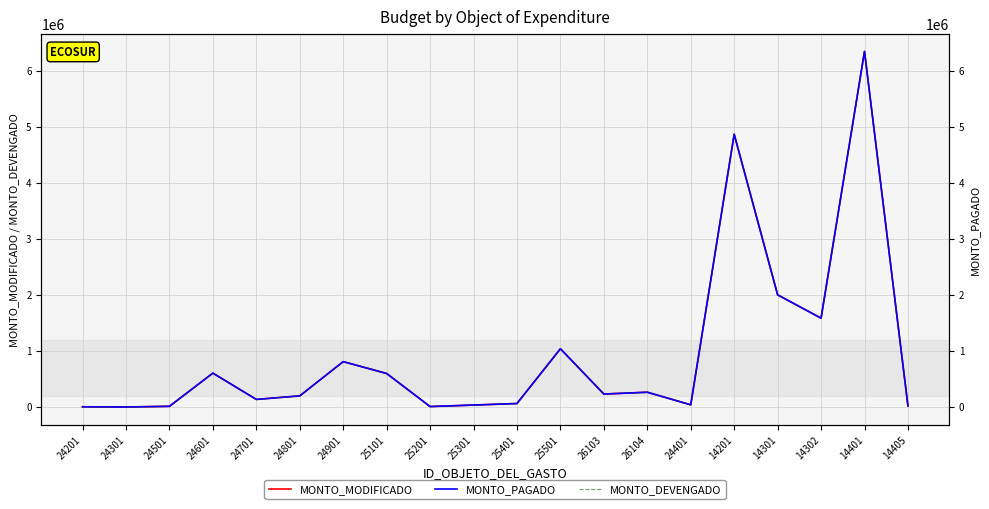

How many interior local valleys does the MONTO_PAGADO series have?

6